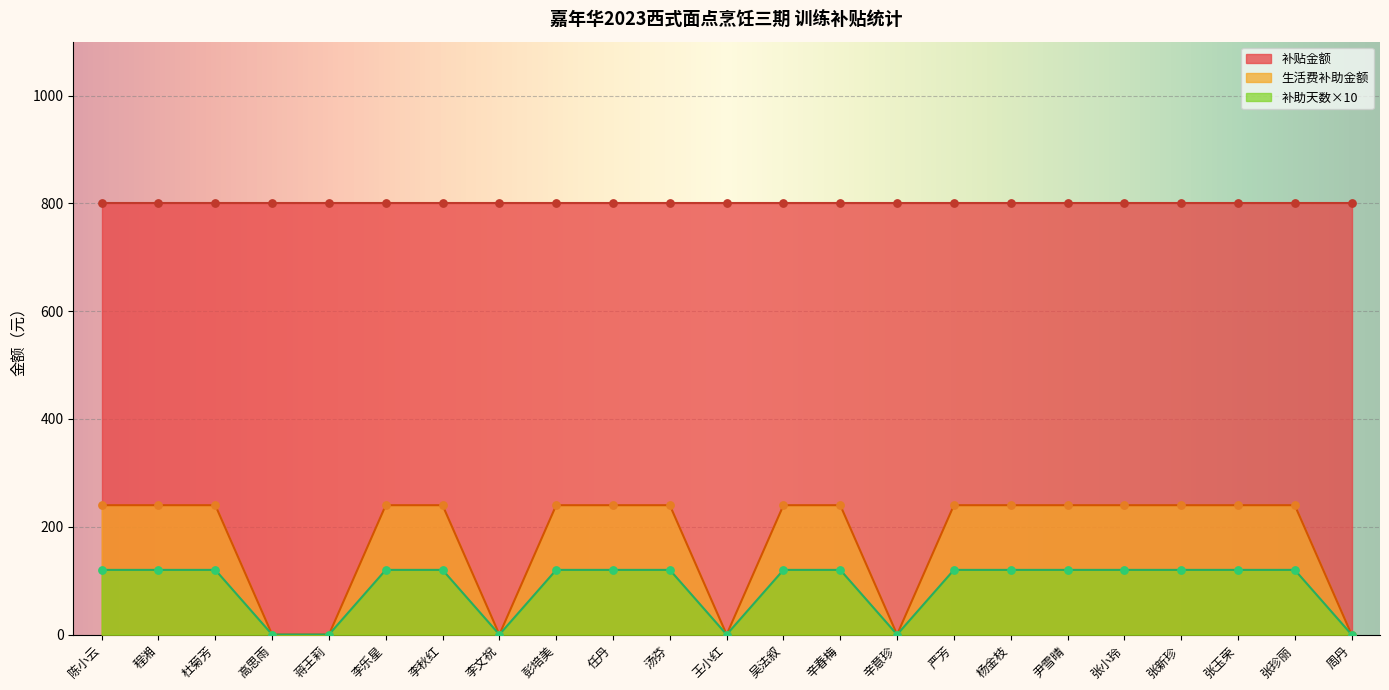

Which series reaches the minimum Y coordinate?

生活费补助金额